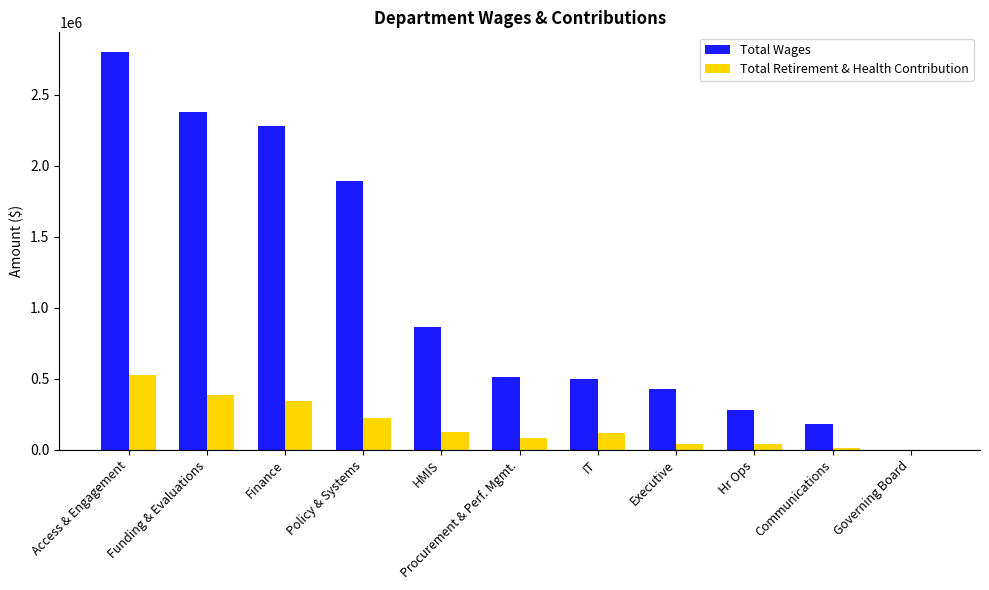

Which series has the largest range (max minus min)?

Total Wages